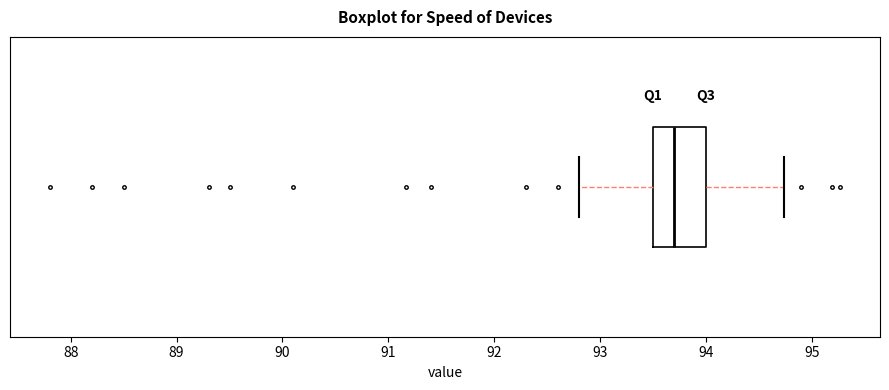

Where does the left whisker of the box end on the x-axis? The values are not printed on the chart, so give them approximately, as read against the axis.

92.8